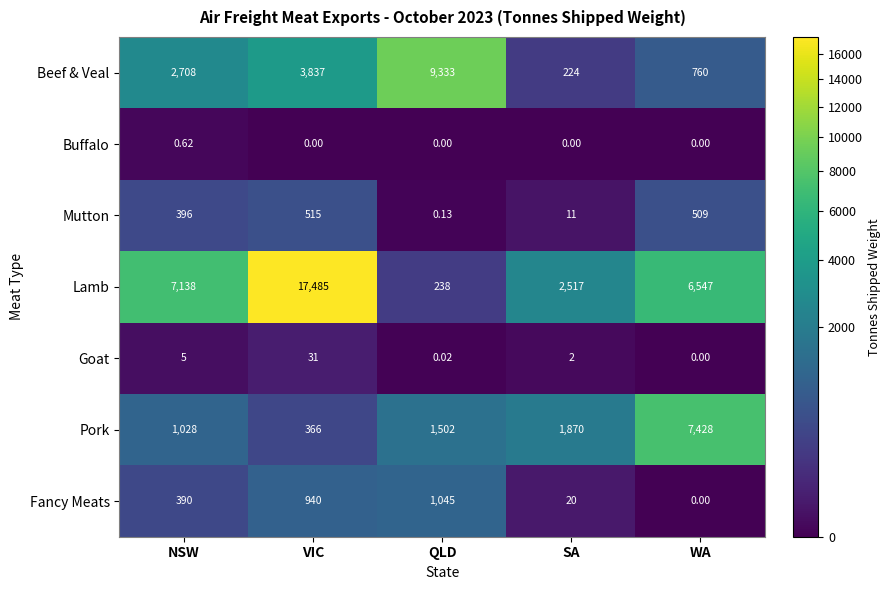

Rank the series by their maximum value, from lowest to highest.

Buffalo, Goat, Mutton, Fancy Meats, Pork, Beef & Veal, Lamb